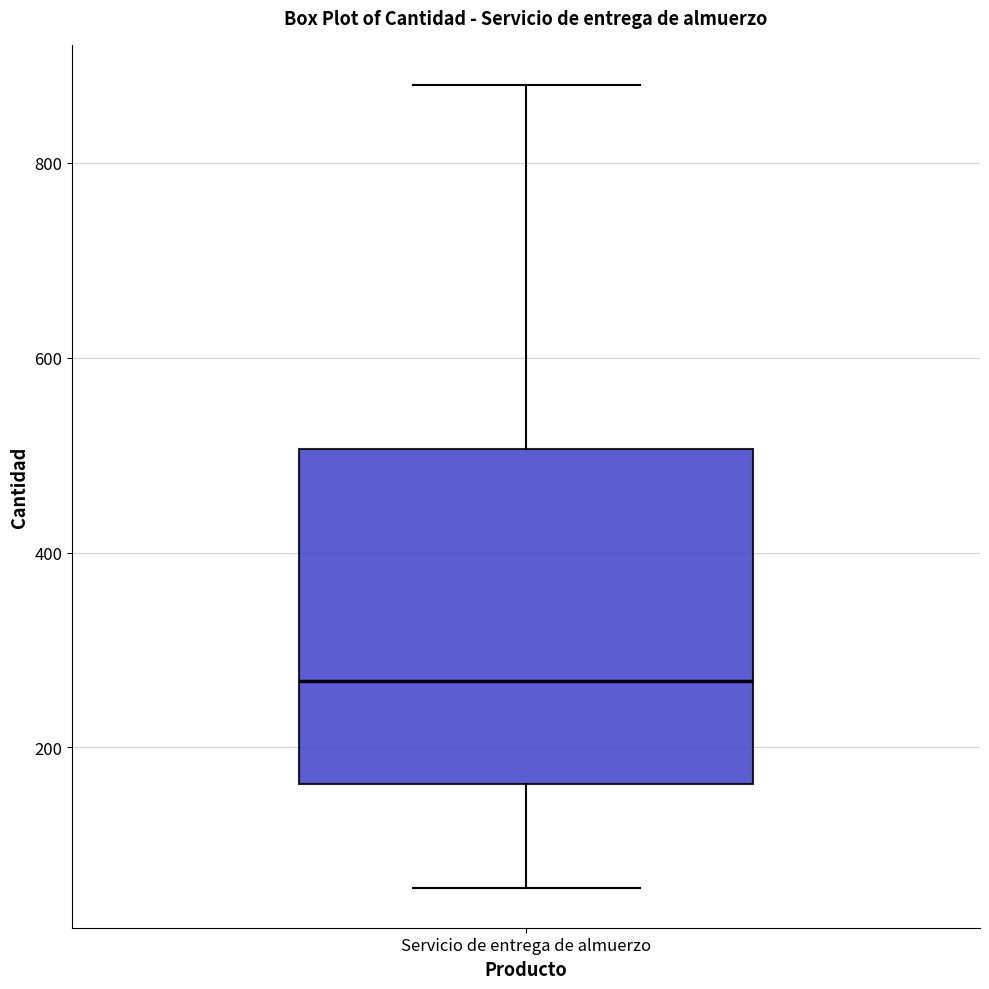

Read this box plot against the y-axis: the position of the median line, the range covered by the box, and the ends of both whiskers. The values are not printed on the chart, so give them approximately, as read against the axis.

median 260, box 160 to 500, whiskers 60 to 880